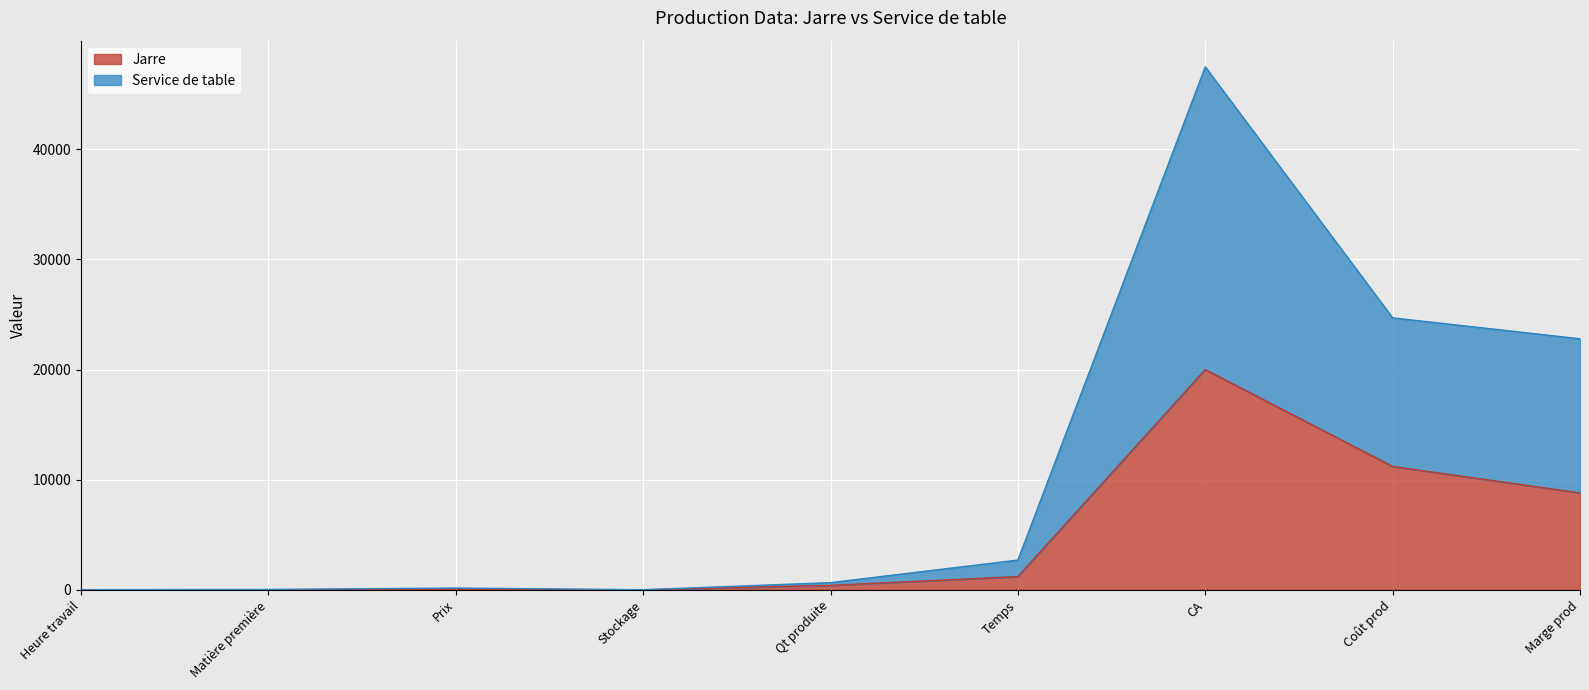

In Jarre, how many points are lower than both neighbors (excluding endpoints)?

1